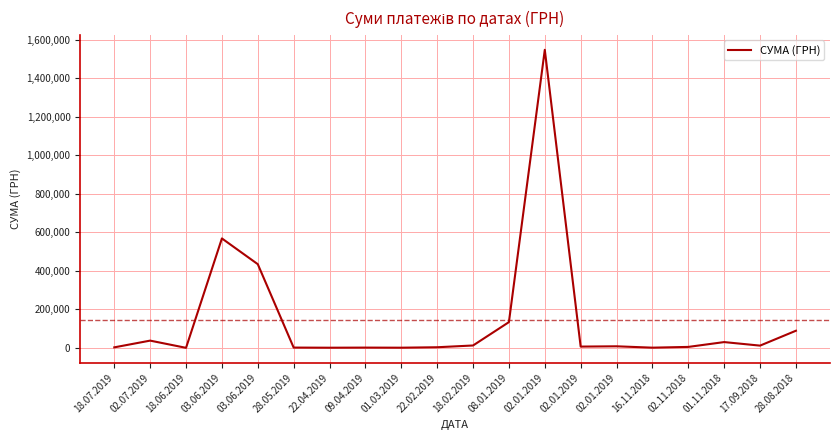

What is the label of the 8th point from the right?

02.01.2019